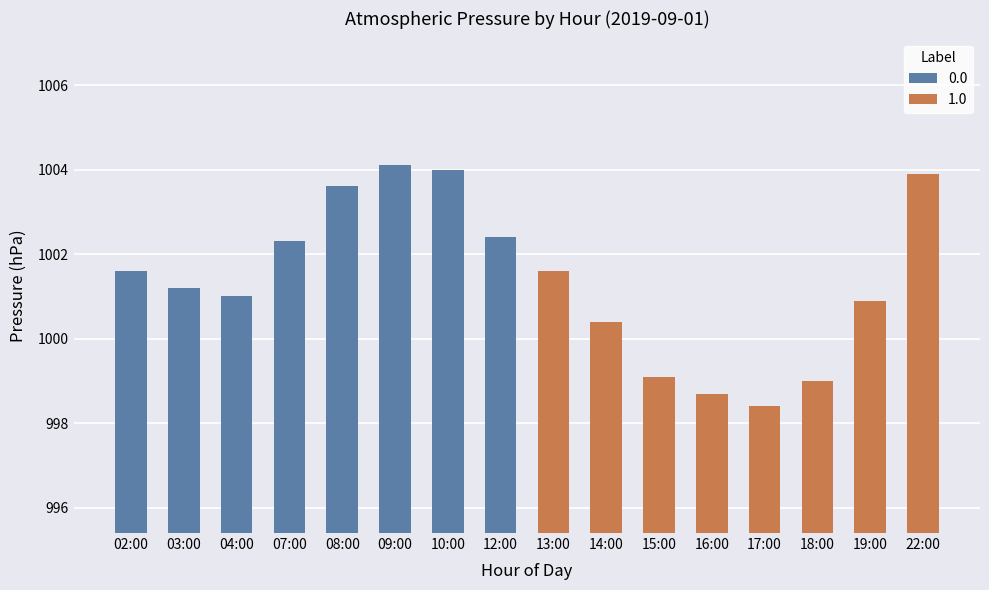

How many values exceed 1001?

9